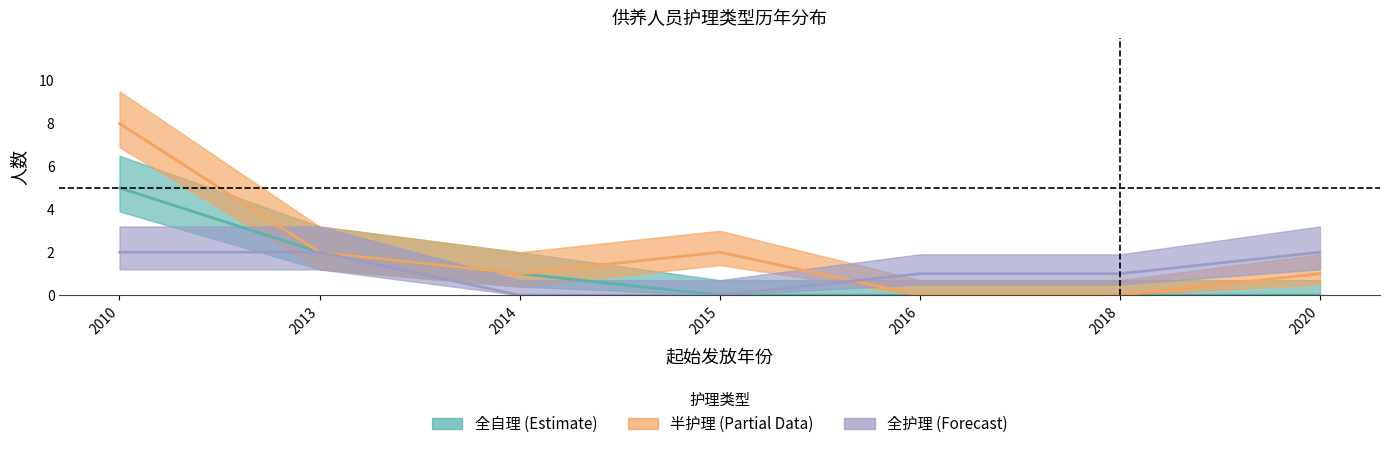

How many values in the 全护理 series exceed 1?

3